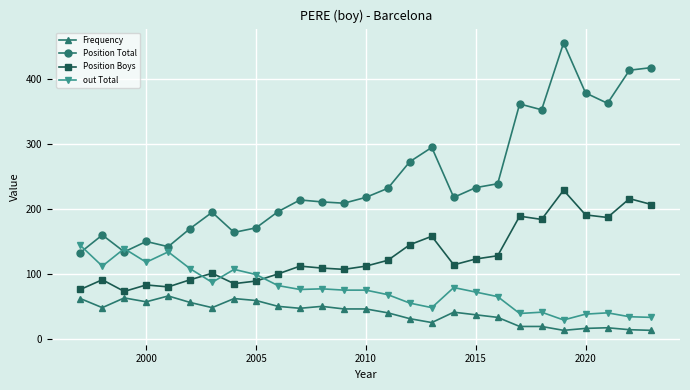

How many data points in Frequency are less than 46?

13